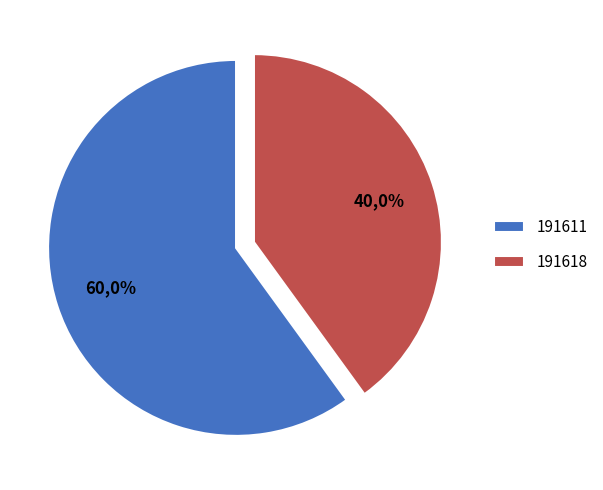

Which slice represents more than half of the pie?

191611